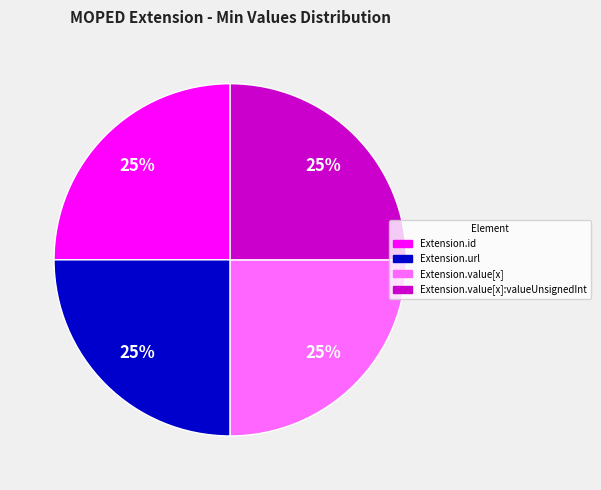

Does any single category account for the majority?

No